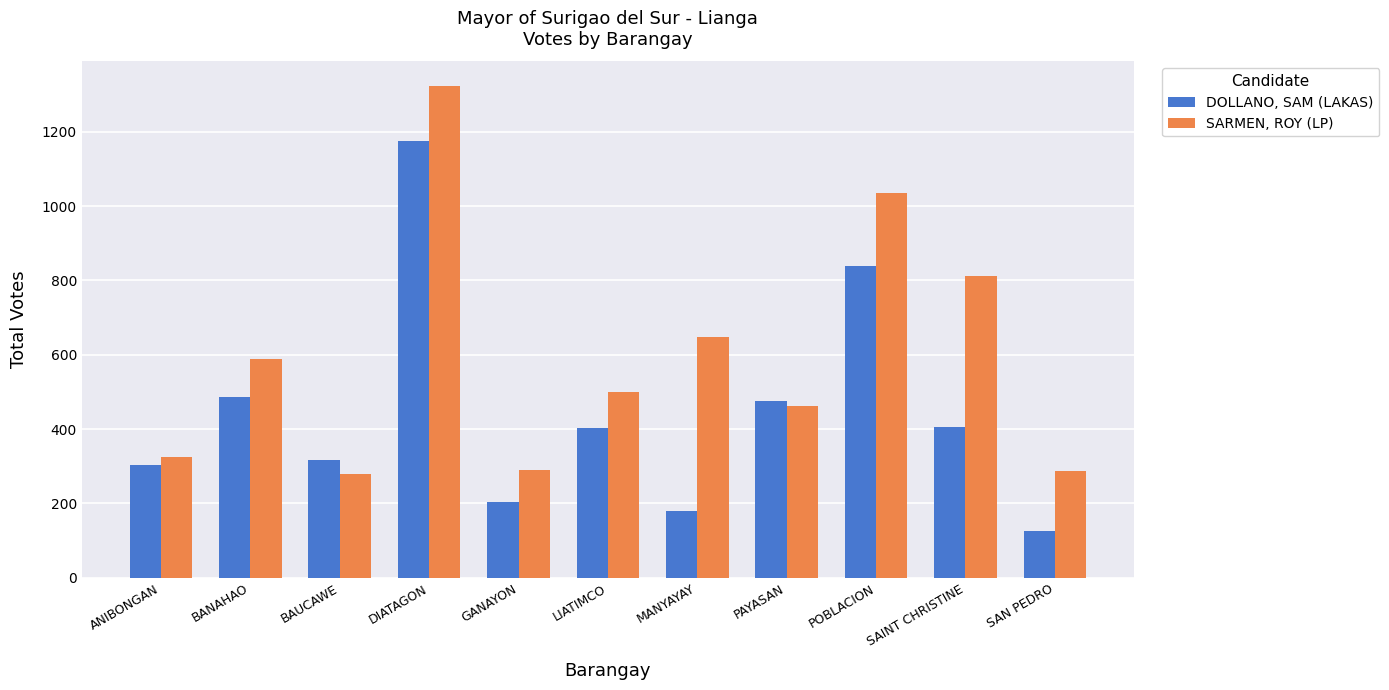

How many series are shown in this chart?

2